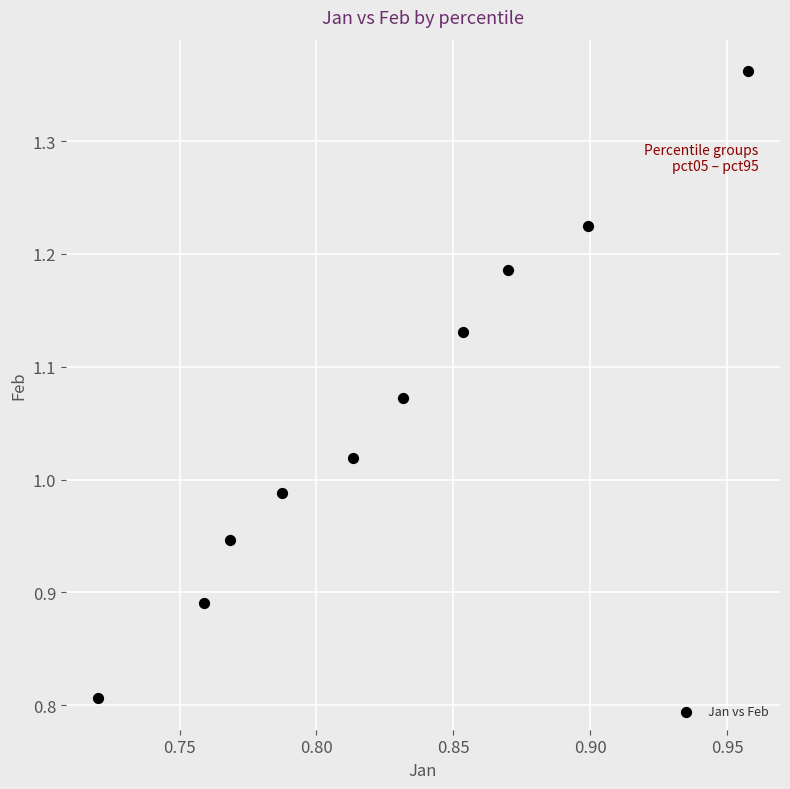

What is the average X value?

0.8